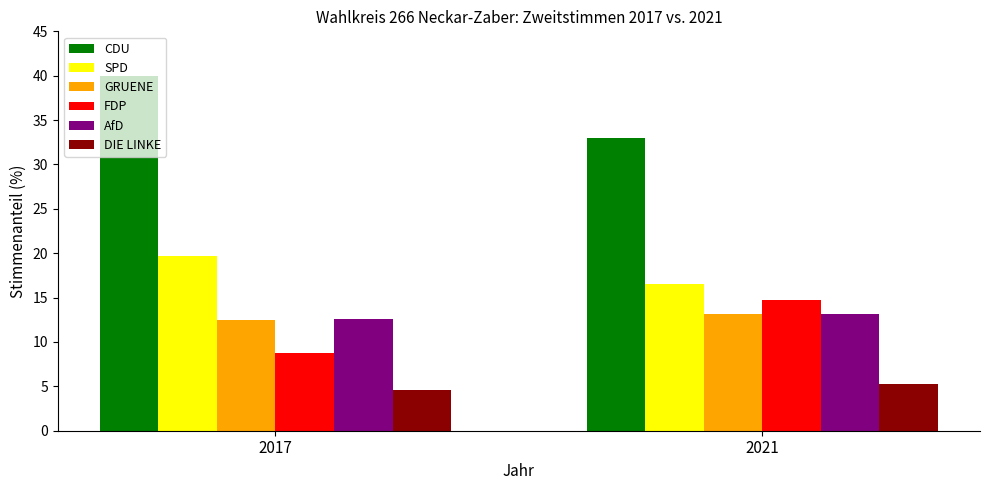

Between 2017 and 2021, which series saw the biggest shift?

CDU